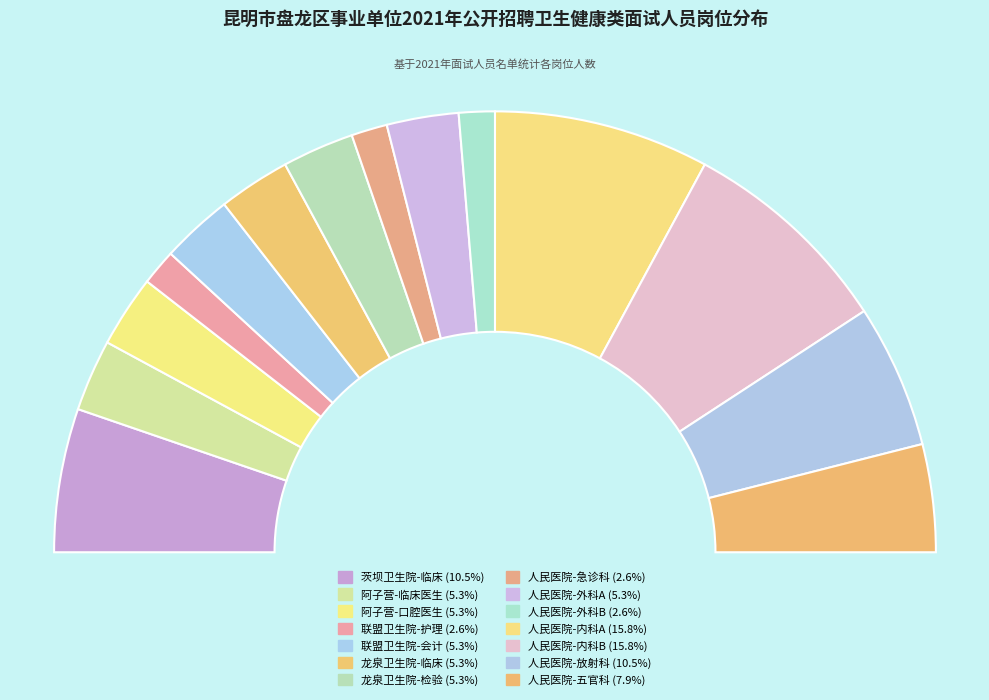

The 昆明市盘龙区人民医院-急诊科 slice represents 3% of the pie. True or false?

True